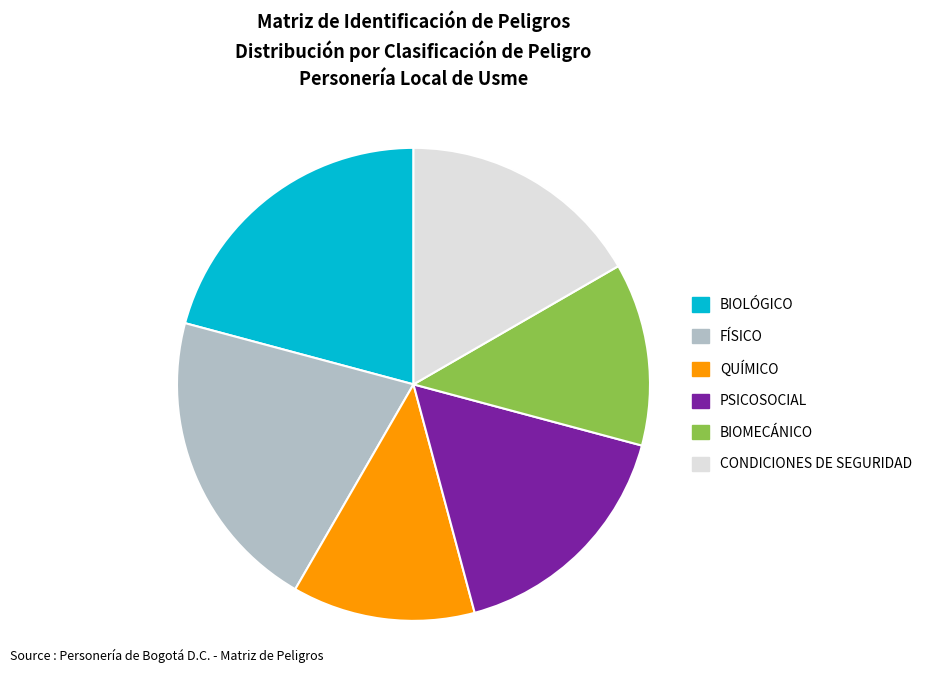

How many slices are in this pie chart?

6